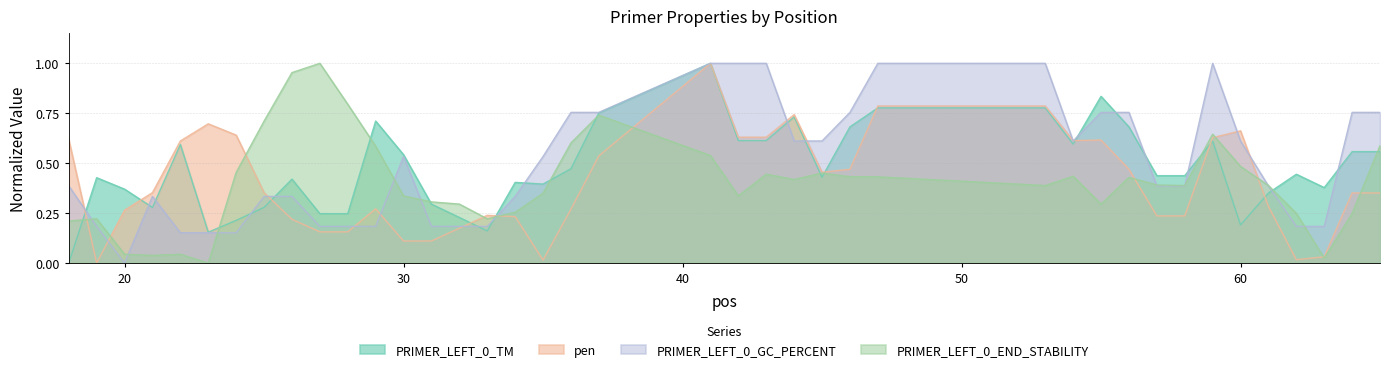

What is the maximum value for PRIMER_LEFT_0_END_STABILITY?

1.0